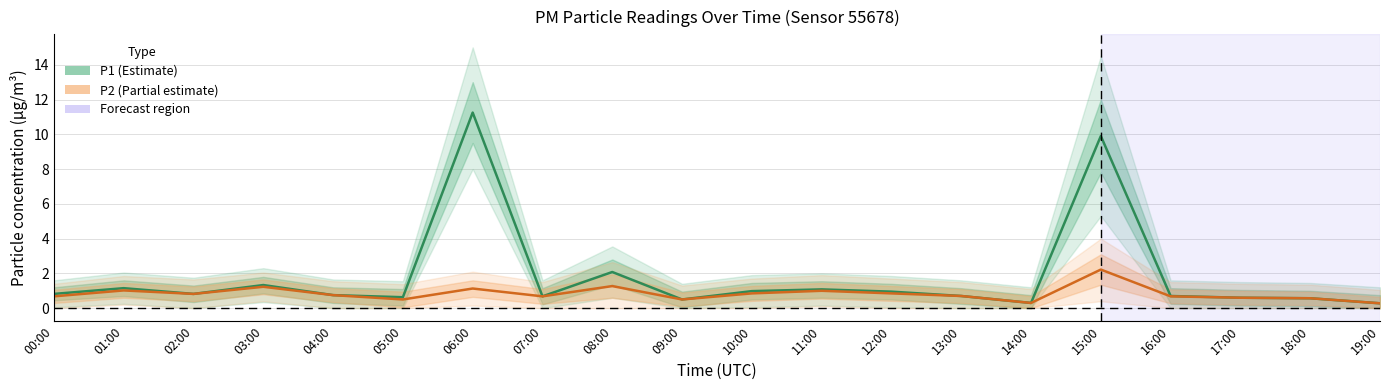

At which category does P1 (Estimate) reach its first local peak?

01:00